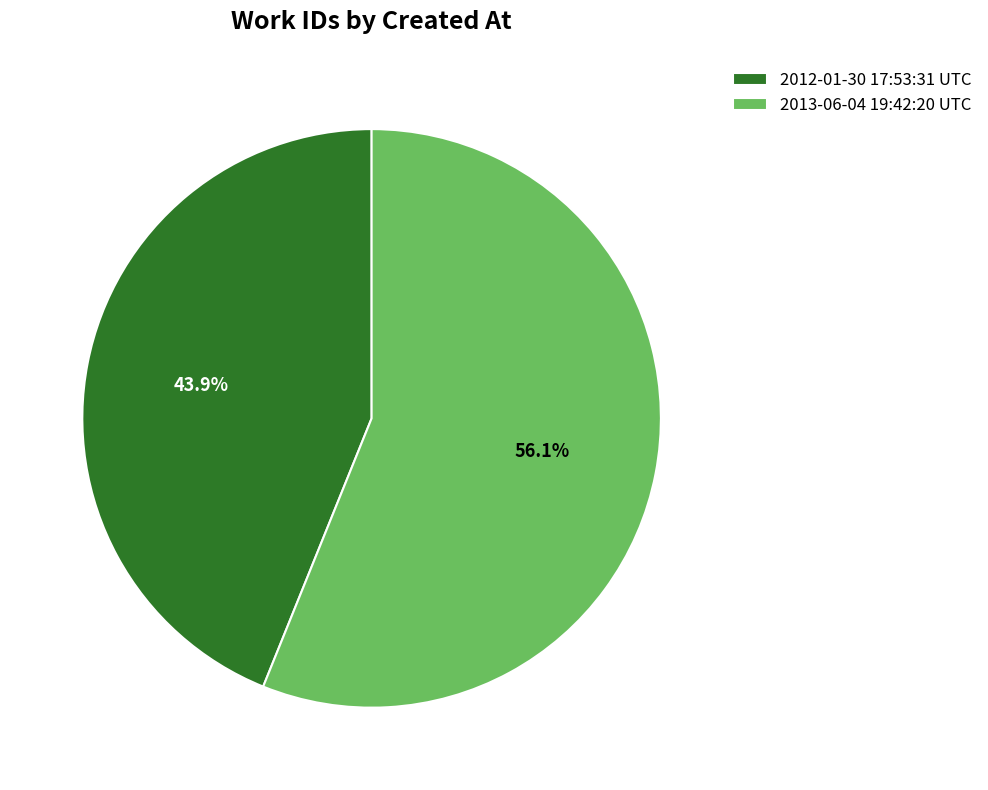

Count the number of slices in the pie.

2